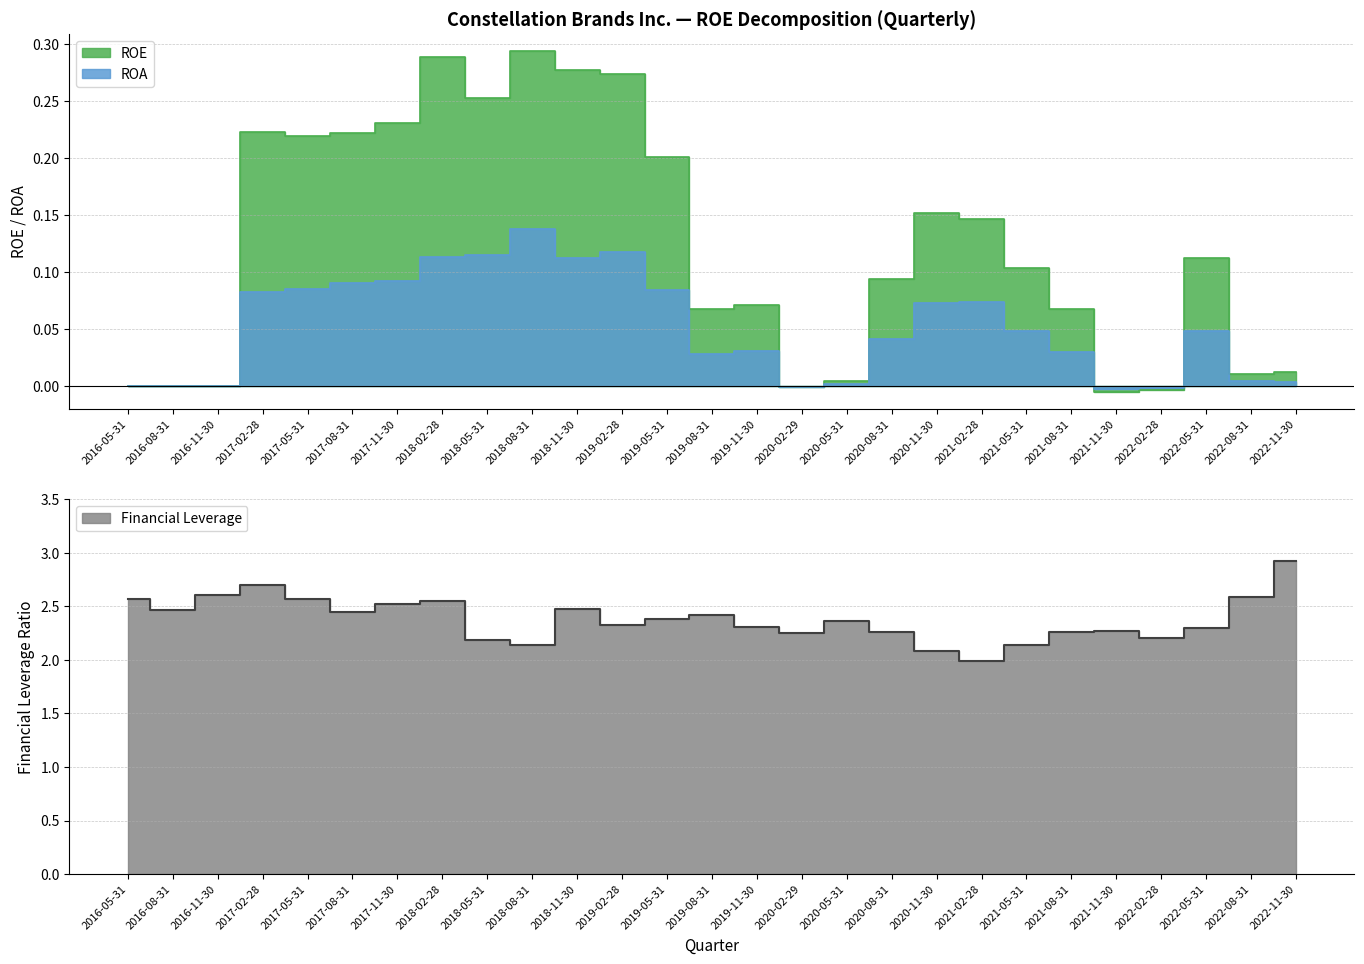

How many data points in ROA are above 0?

21